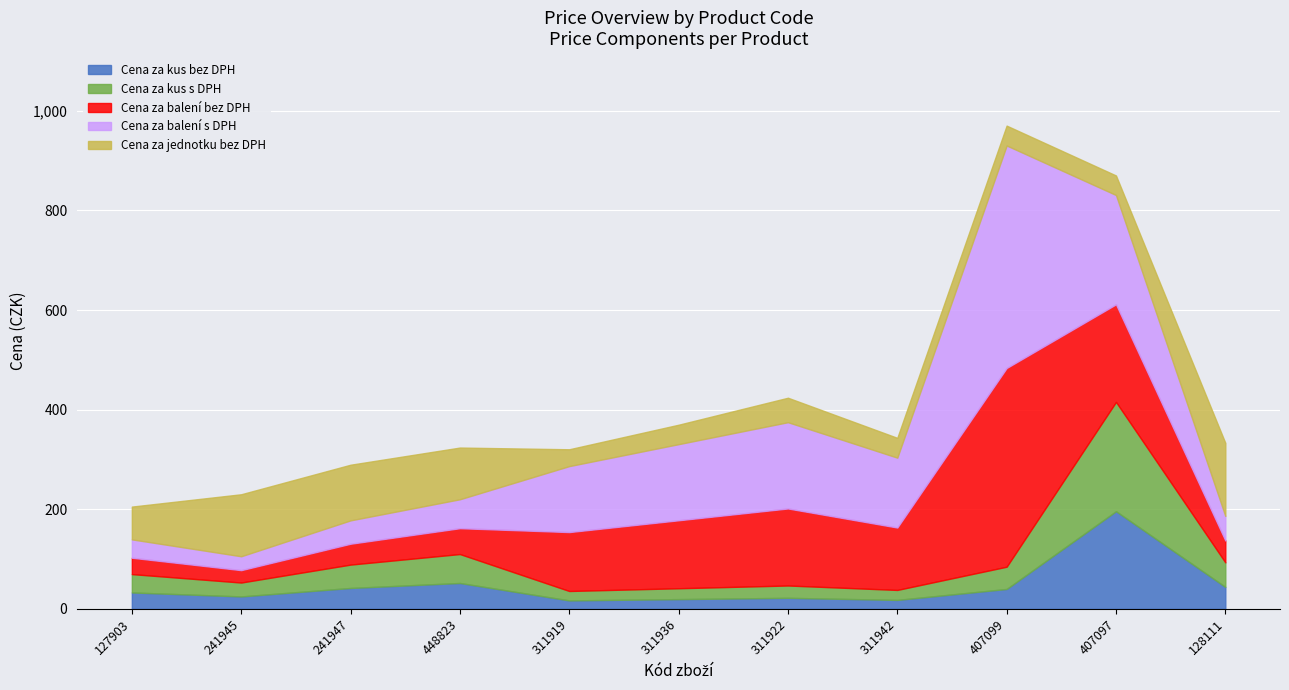

What is the difference between the Cena za kus bez DPH values at 311922 and 311919?

5.2